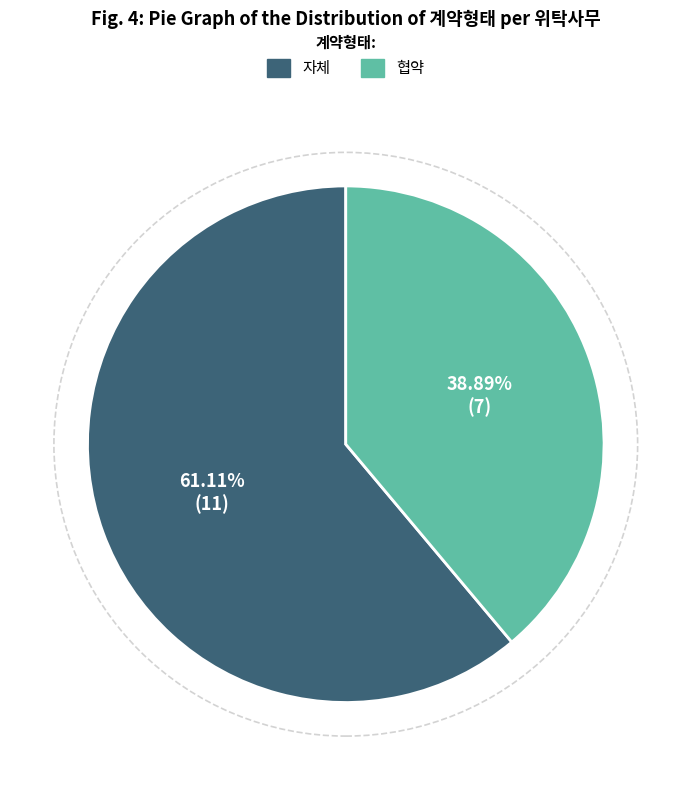

To the nearest percent, what is the combined percentage of 협약 and 자체?

100%